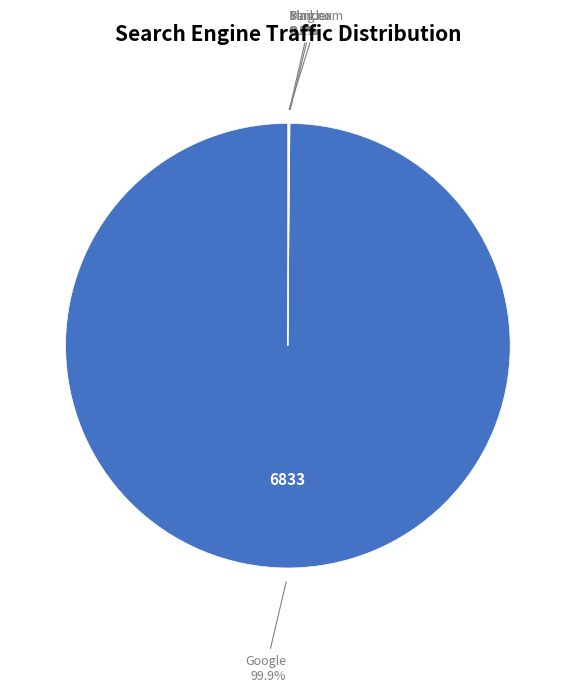

To the nearest percent, what is the difference between the largest and smallest slice percentages?

100%